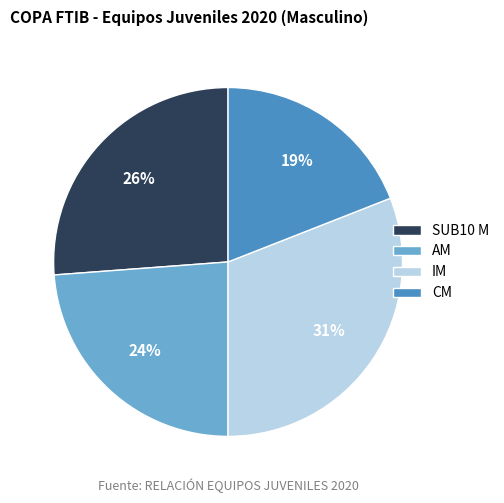

What percentage is the IM slice, to the nearest percent?

31%